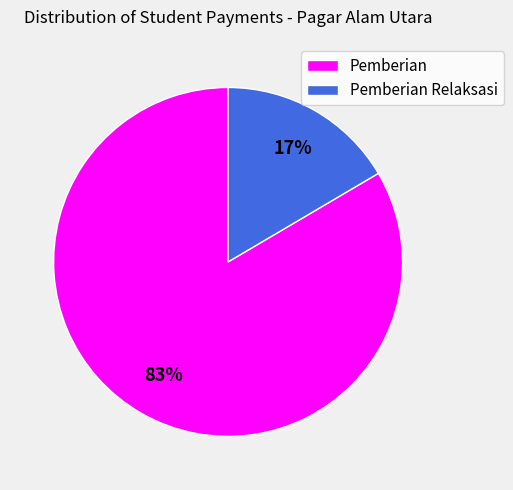

Is there a majority slice in this chart?

Yes